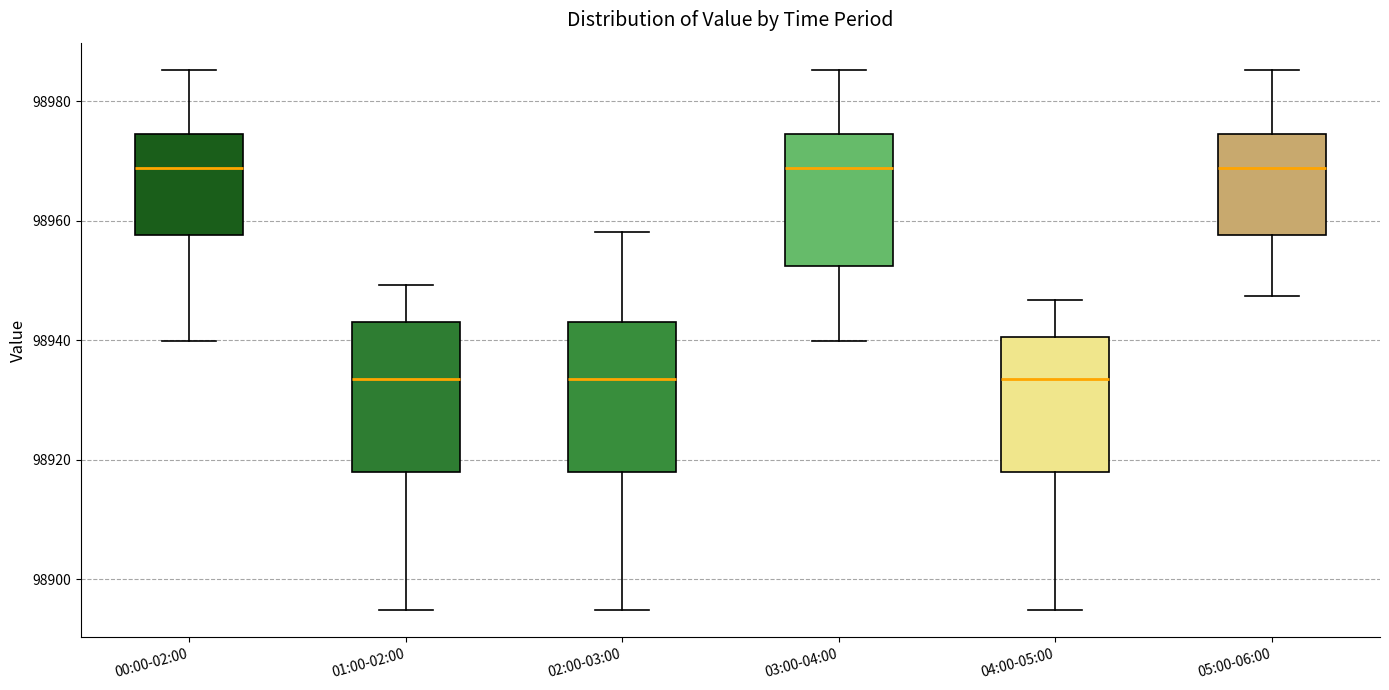

Reading left to right, read every box against the y-axis: the position of its median line, the range the box covers, and the ends of its whiskers. The values are not printed on the chart, so give them approximately, as read against the axis.

00:00-02:00: median 98968, box 98958 to 98974, whiskers 98940 to 98986
01:00-02:00: median 98934, box 98918 to 98944, whiskers 98894 to 98950
02:00-03:00: median 98934, box 98918 to 98944, whiskers 98894 to 98958
03:00-04:00: median 98968, box 98952 to 98974, whiskers 98940 to 98986
04:00-05:00: median 98934, box 98918 to 98940, whiskers 98894 to 98946
05:00-06:00: median 98968, box 98958 to 98974, whiskers 98948 to 98986